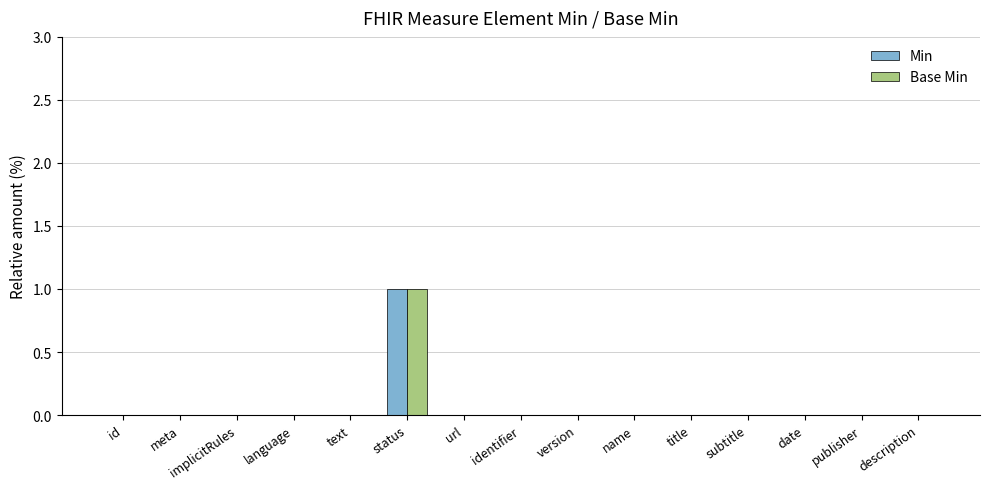

Count the number of data series in this chart.

2